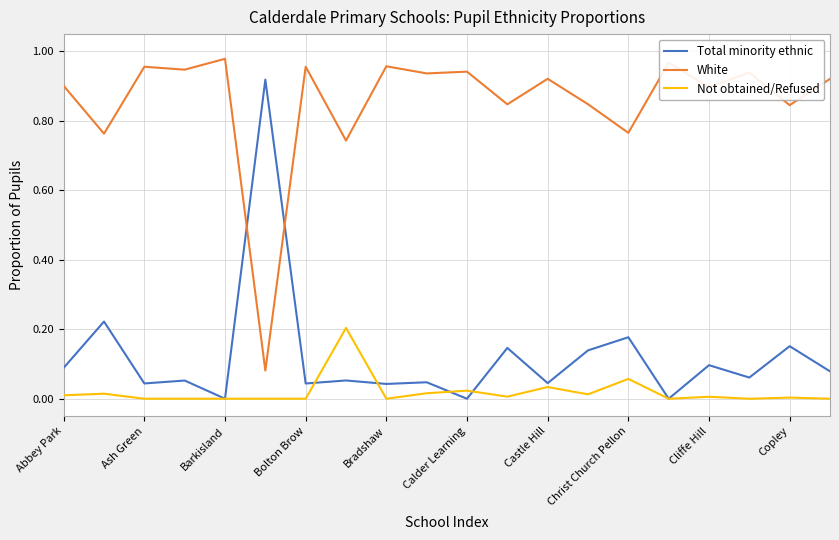

Which series has the widest spread of values?

Total minority ethnic